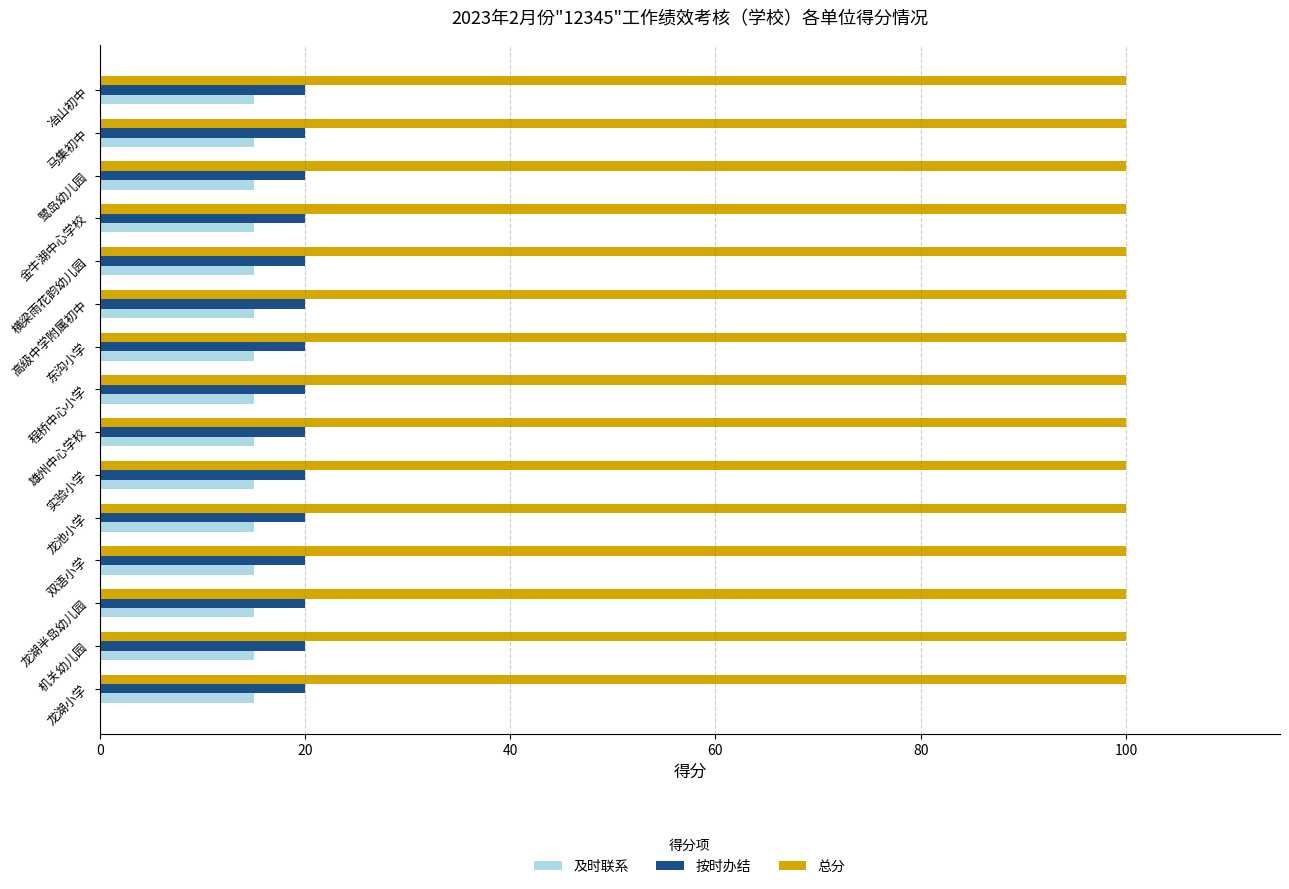

What is the minimum value shown in the chart?

15